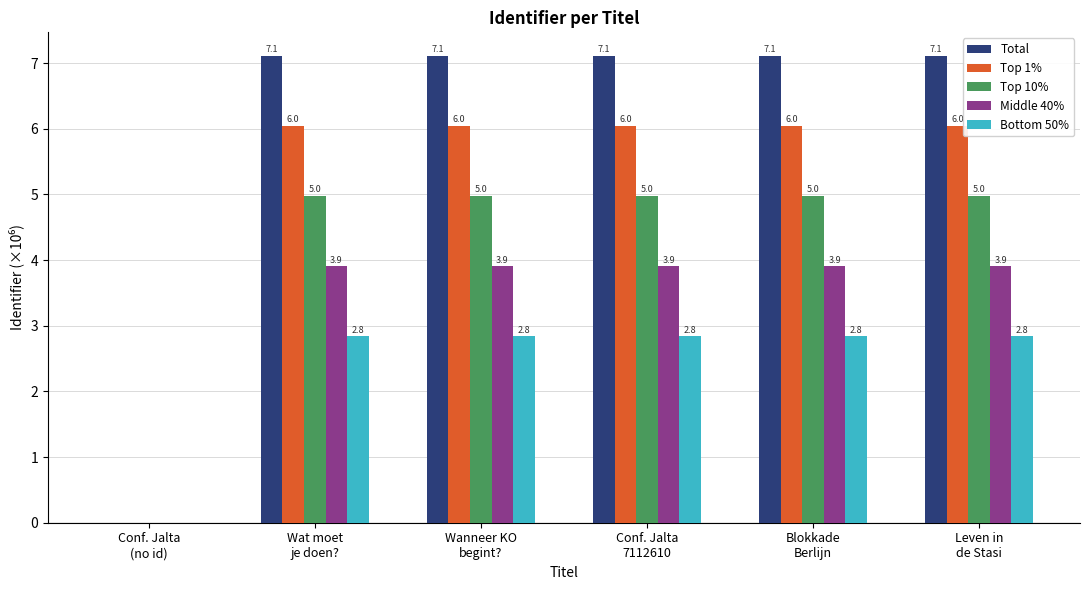

What is the total value across all series at Conf. Jalta
7112610?

24.9